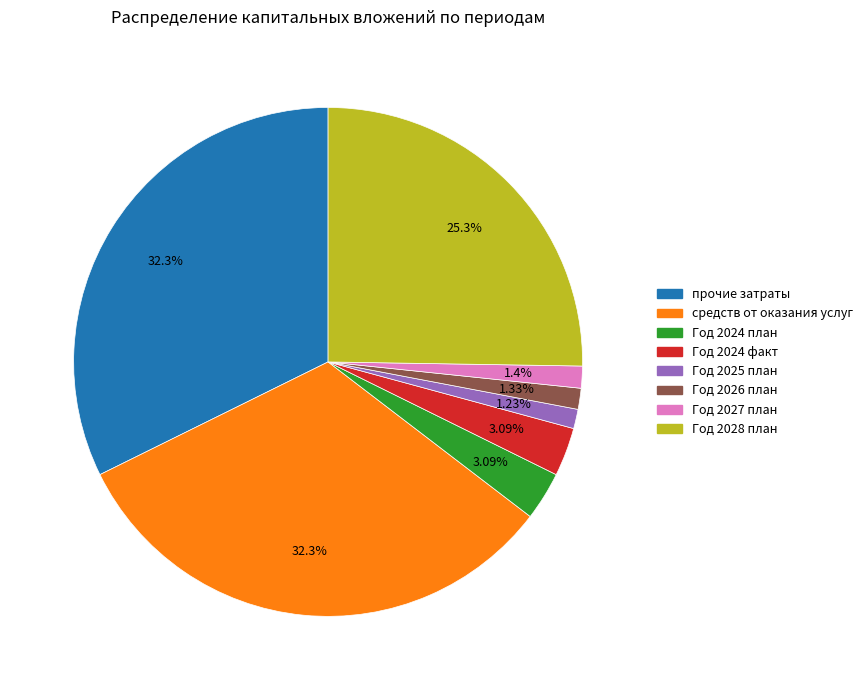

Count the number of slices in the pie.

8